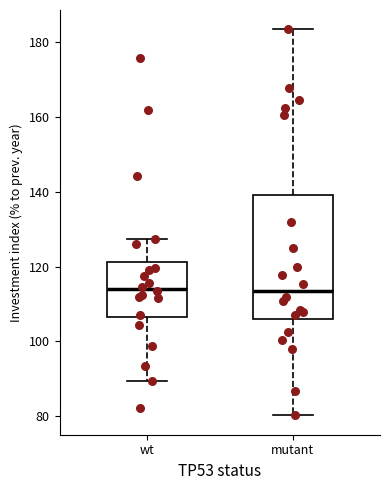

Reading left to right, transcribe this box plot: for each box, give where its median line is, the range the box spans, and where its two whiskers end, as read against the y-axis. The values are not printed on the chart, so give them approximately, as read against the axis.

wt: median 114, box 106 to 122, whiskers 90 to 128
mutant: median 114, box 106 to 140, whiskers 80 to 184